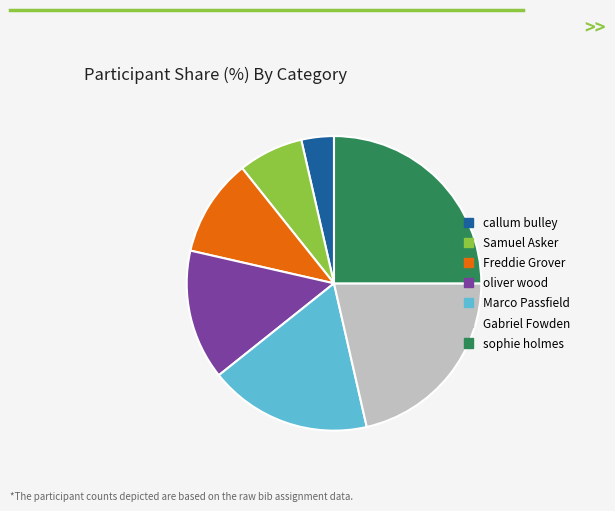

The oliver wood slice represents 14% of the pie. True or false?

True